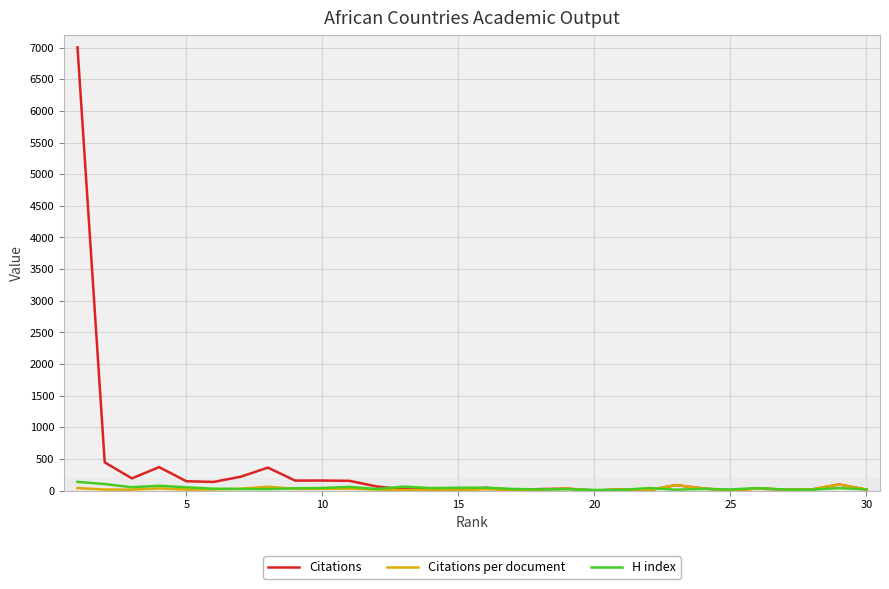

What is the greatest value displayed?

7005.0